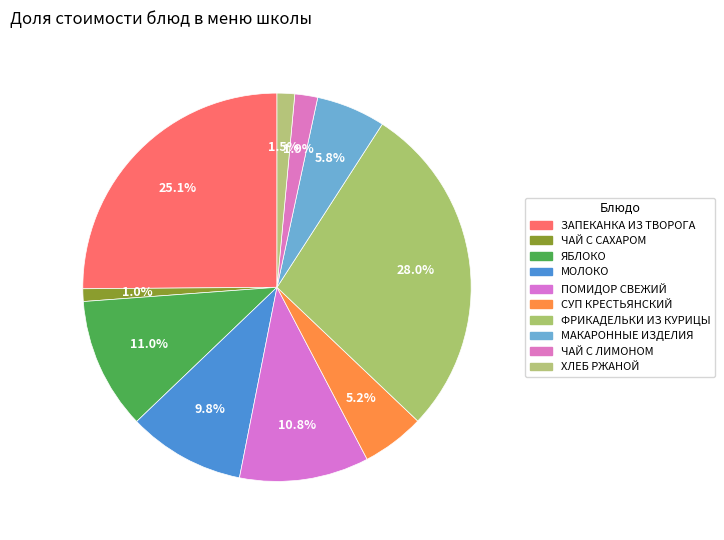

To the nearest percent, what percentage of the pie is ПОМИДОР СВЕЖИЙ?

11%